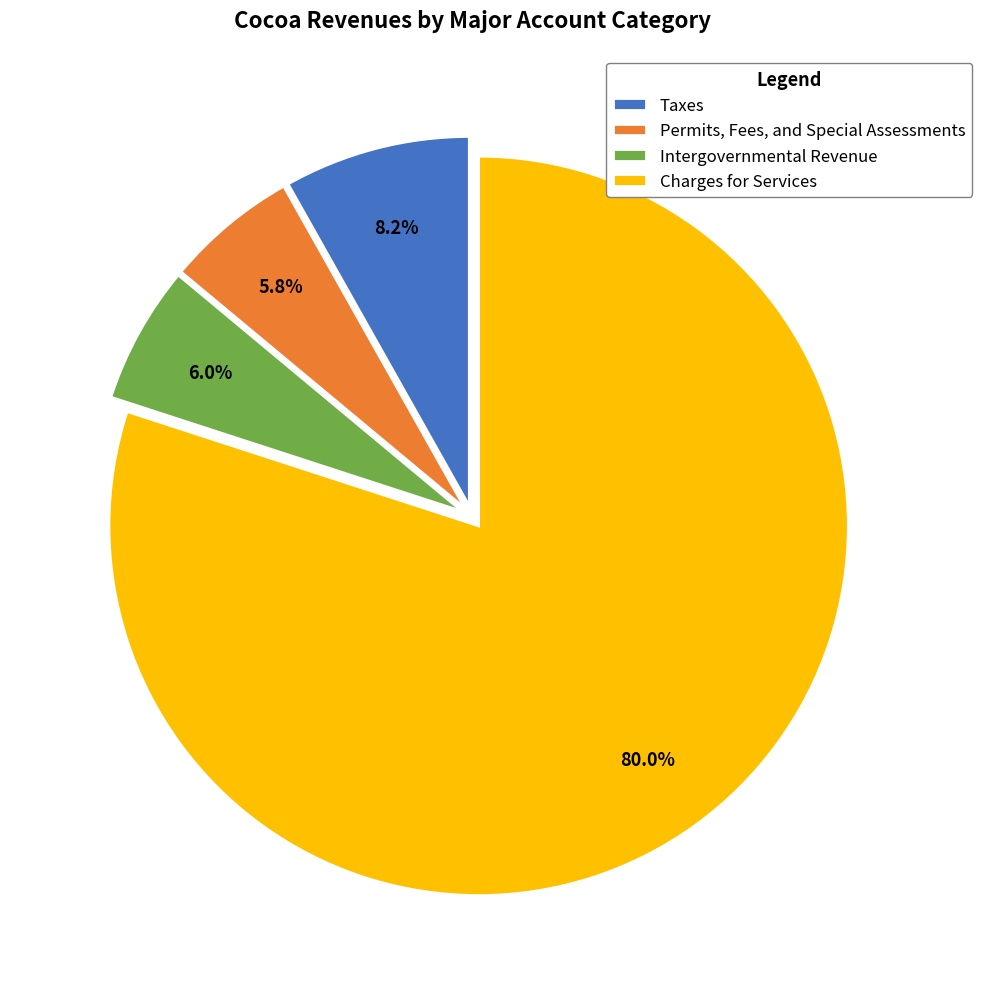

To the nearest percent, what is the difference between the Permits, Fees, and Special Assessments and Charges for Services slice percentages?

74%